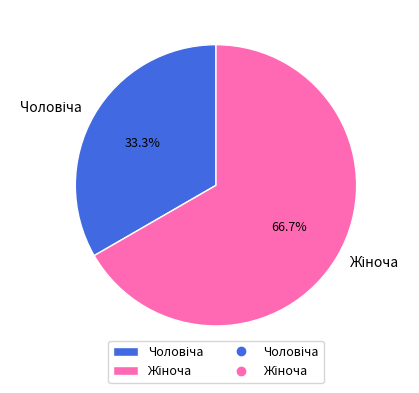

How many slices are in this pie chart?

2